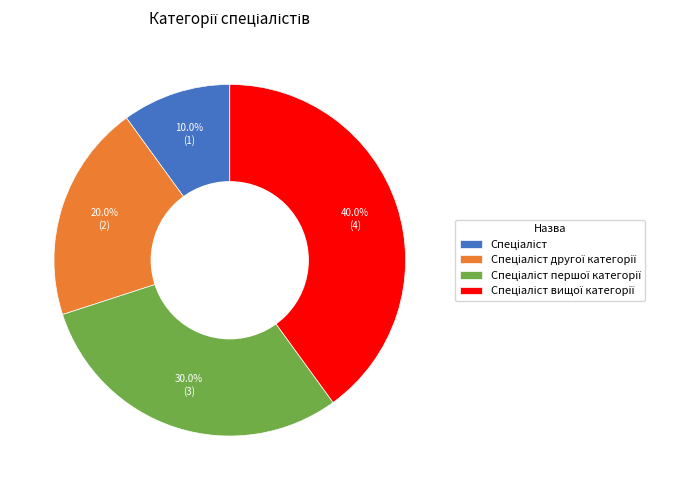

Is there any slice that represents more than half of the pie?

No